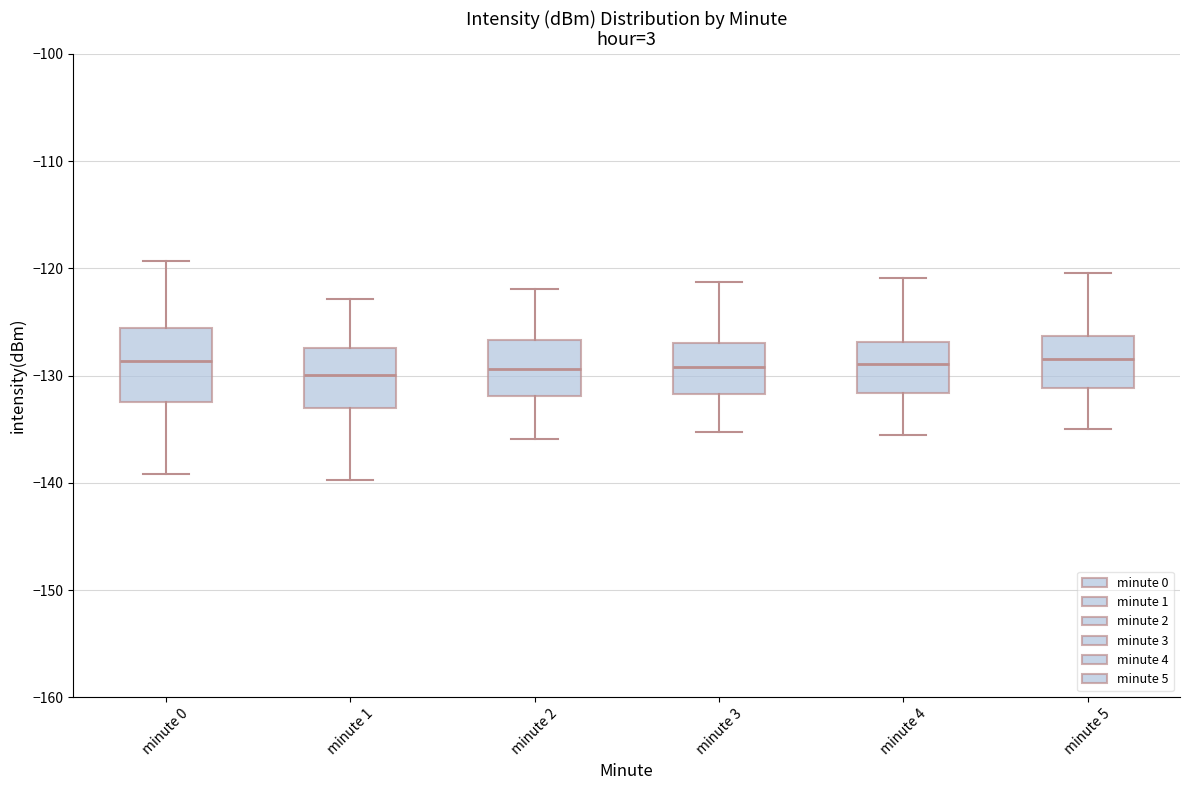

Where is the lower edge of the box for minute 1 on the y-axis? The values are not printed on the chart, so give them approximately, as read against the axis.

-133